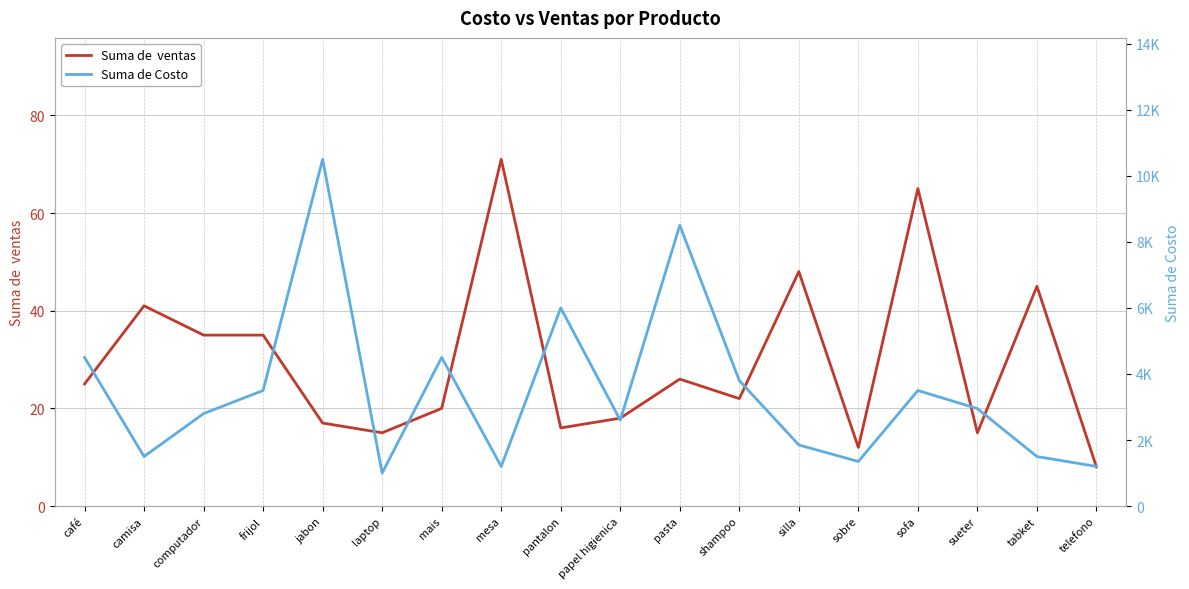

At which label is Suma de  ventas closest to 39?

camisa